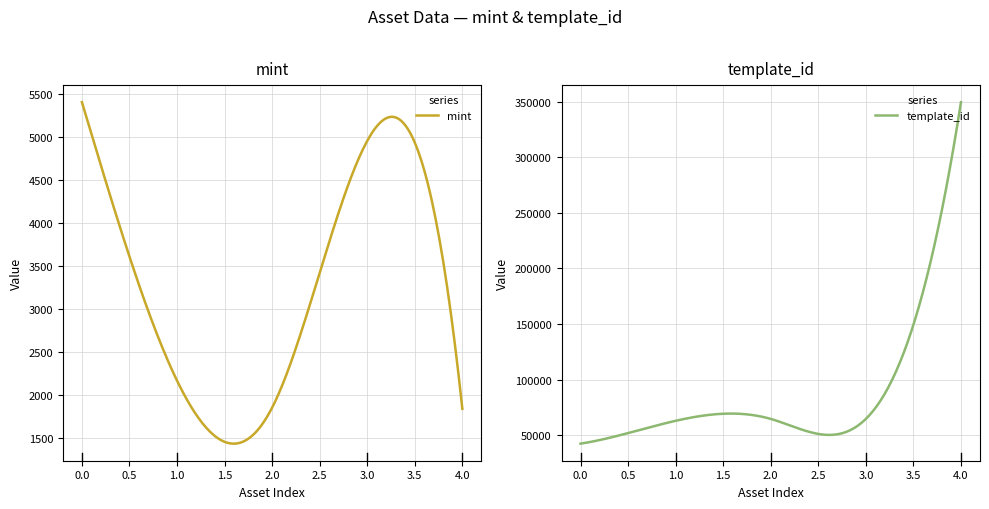

True or false: template_id and mint intersect in this chart.

False